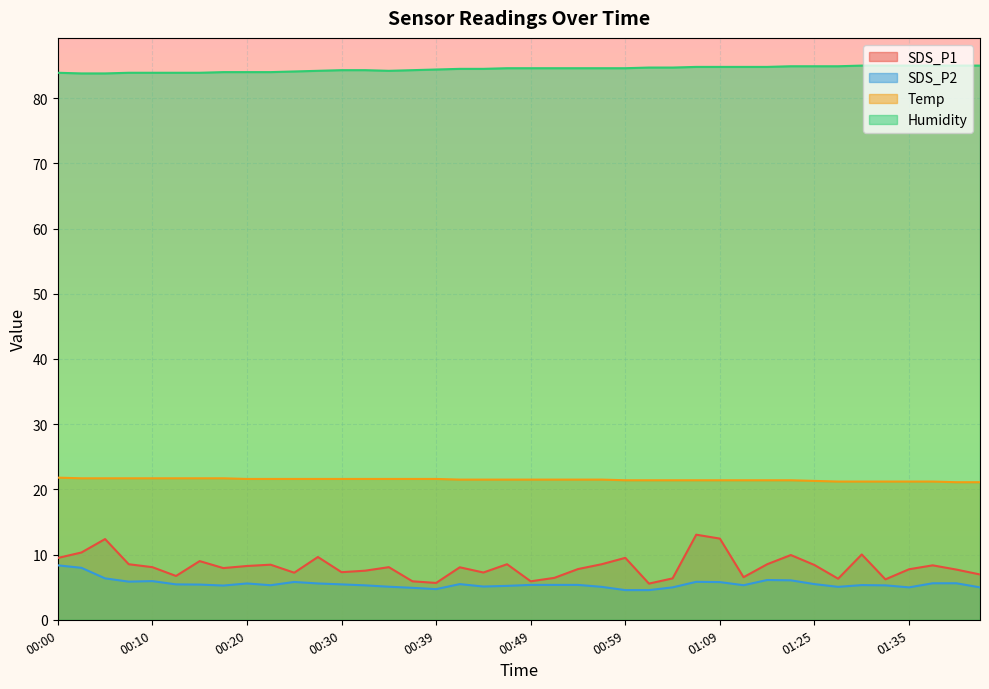

What is the difference between the maximum and second lowest values in the Humidity series?

1.2